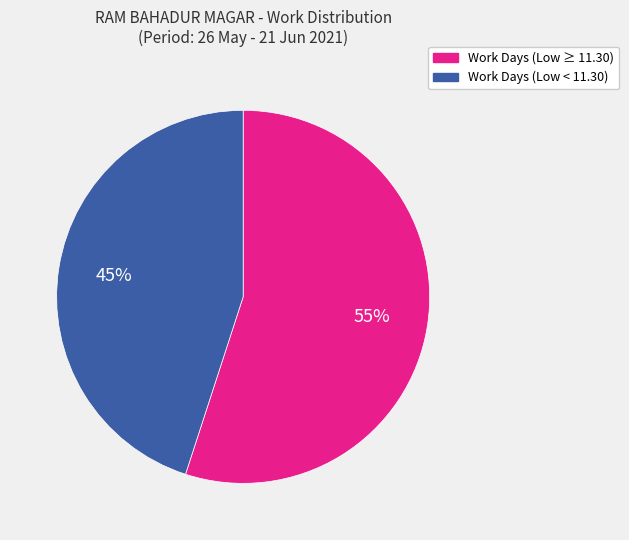

To the nearest percent, what percentage of the pie is Work Days (Low < 11.30)?

45%